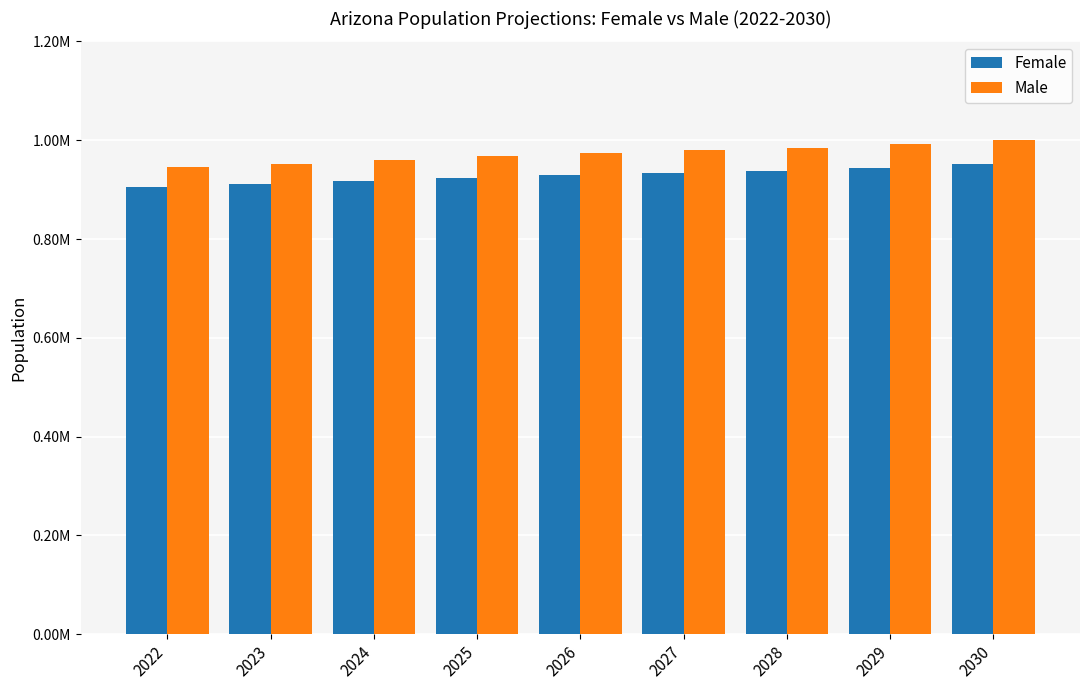

Which has a higher value, 2022 or 2030?

2030